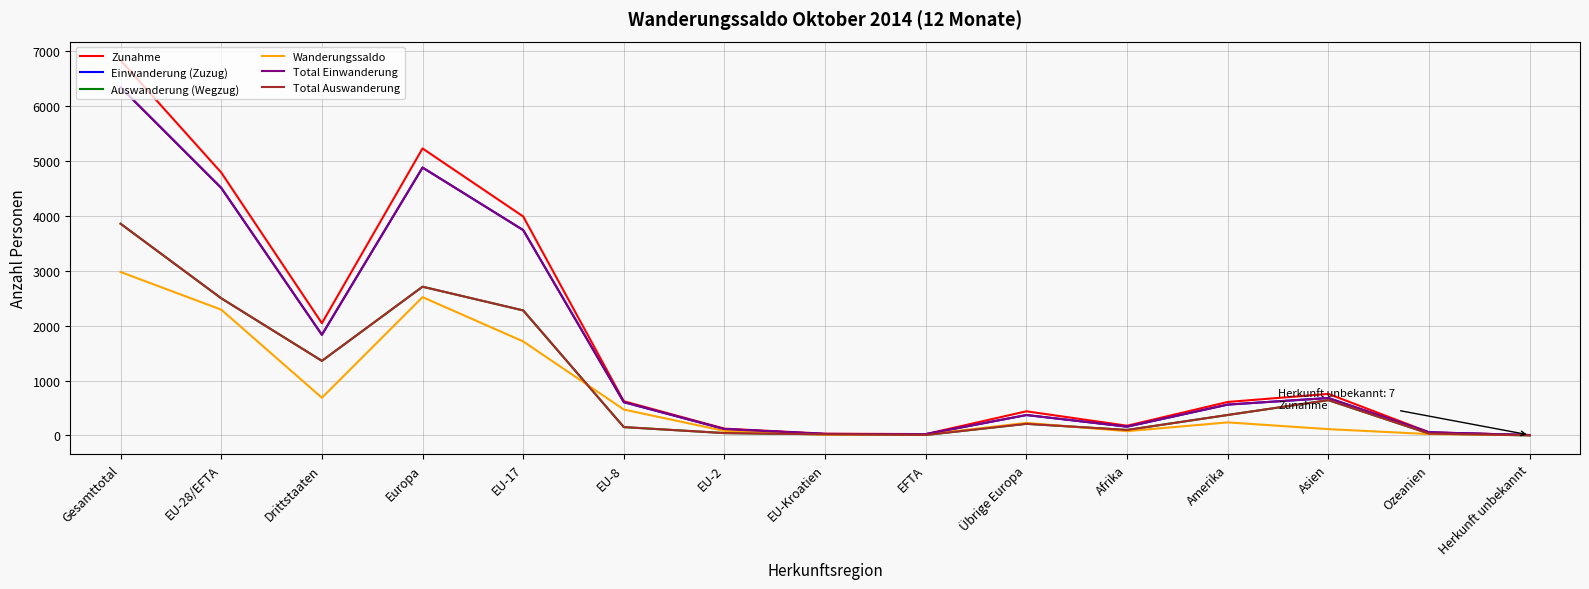

What is the label of the 15th point from the left?

Herkunft unbekannt